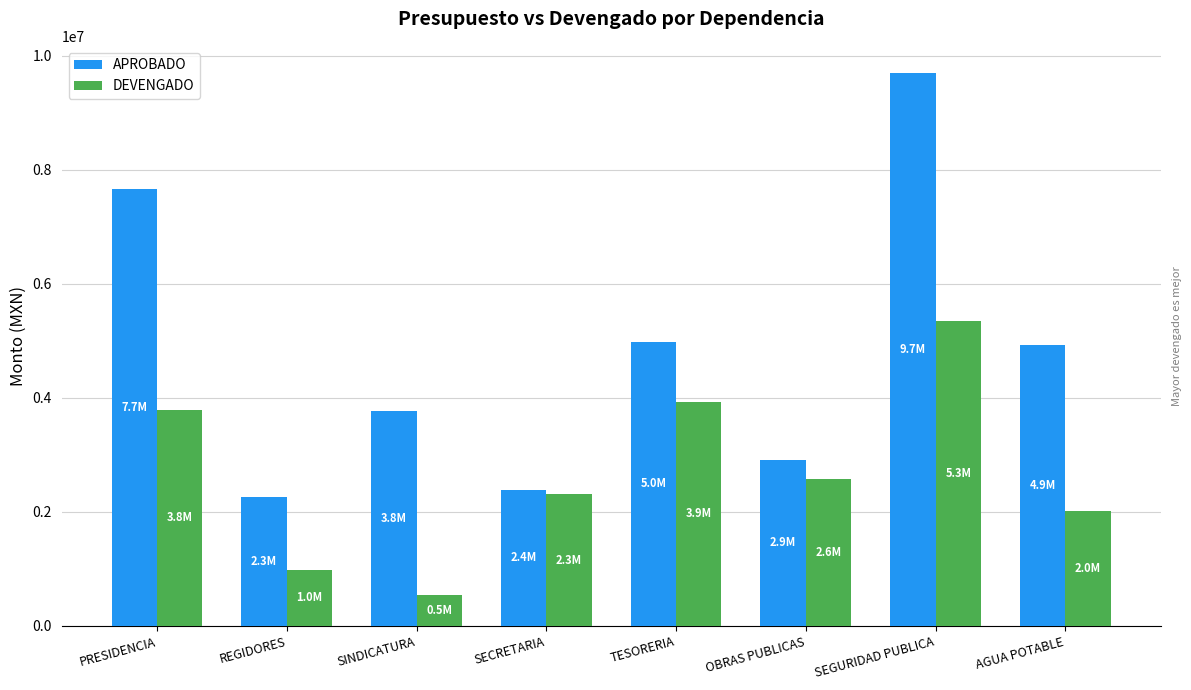

What is the label of the 5th bar from the left?

TESORERIA